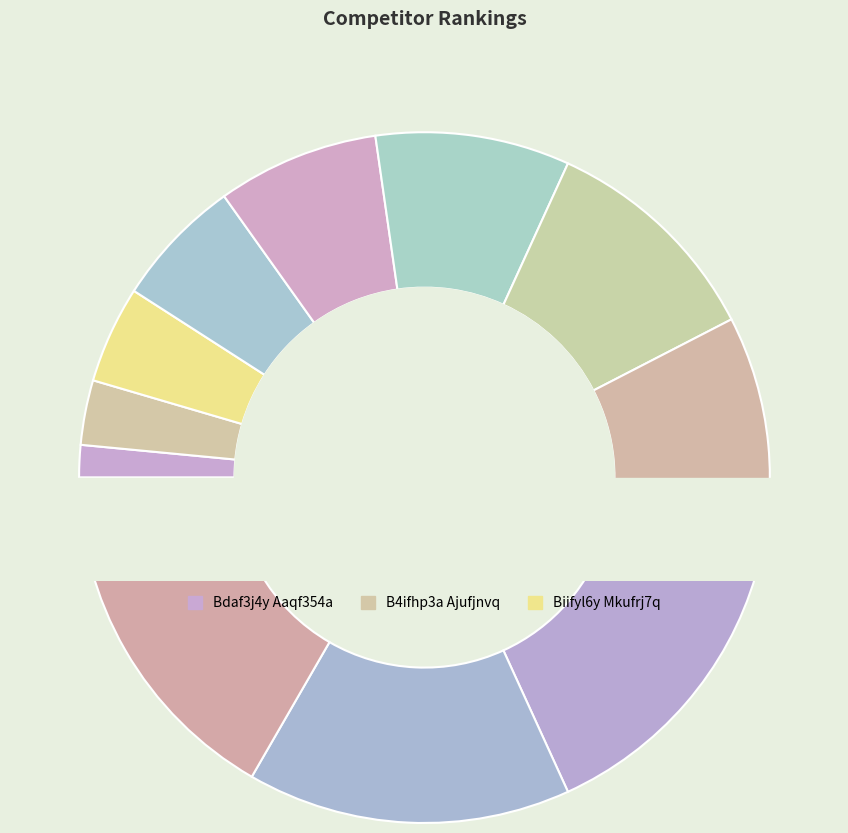

True or false: Tq4fuacq Llyez7nq accounts for 15% of the total.

True